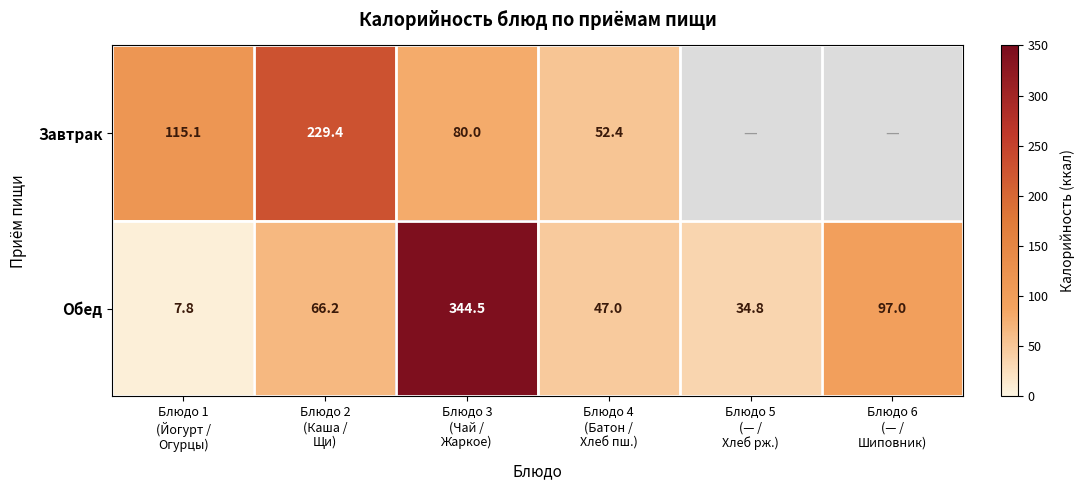

What is the difference between the maximum and second lowest values in the Обед series?

309.7